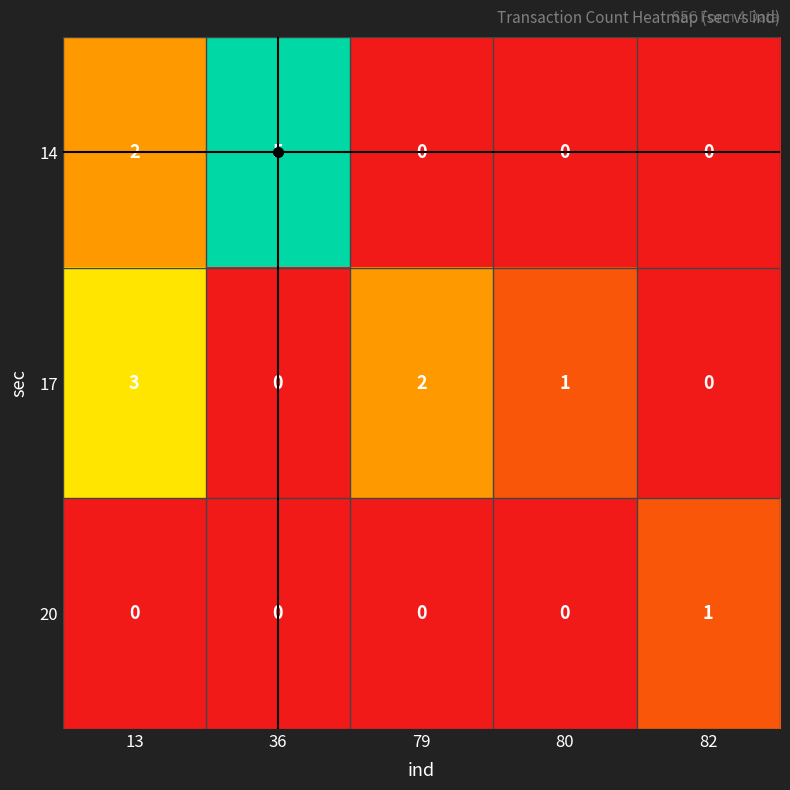

What is the difference between the maximum and minimum values in the 17 series?

3